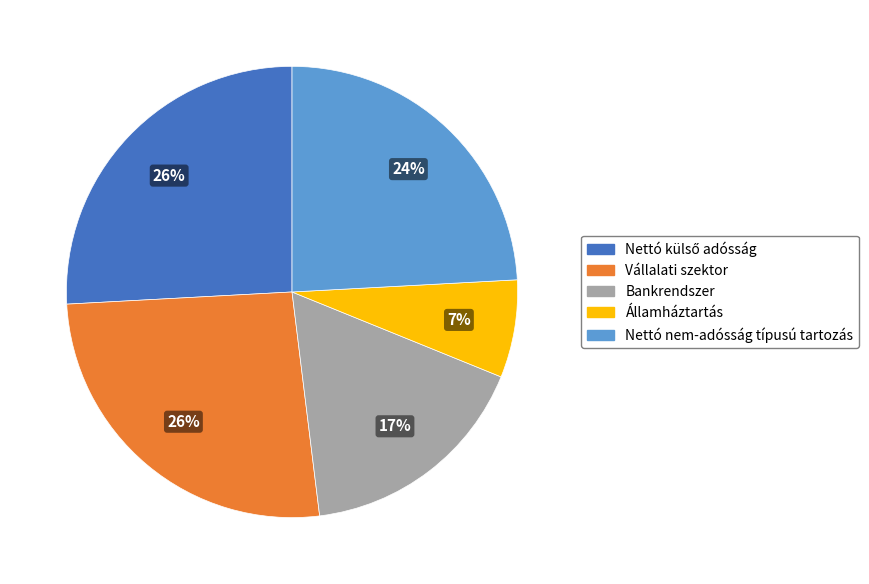

Is Nettó nem-adósság típusú tartozás the majority of the pie?

No